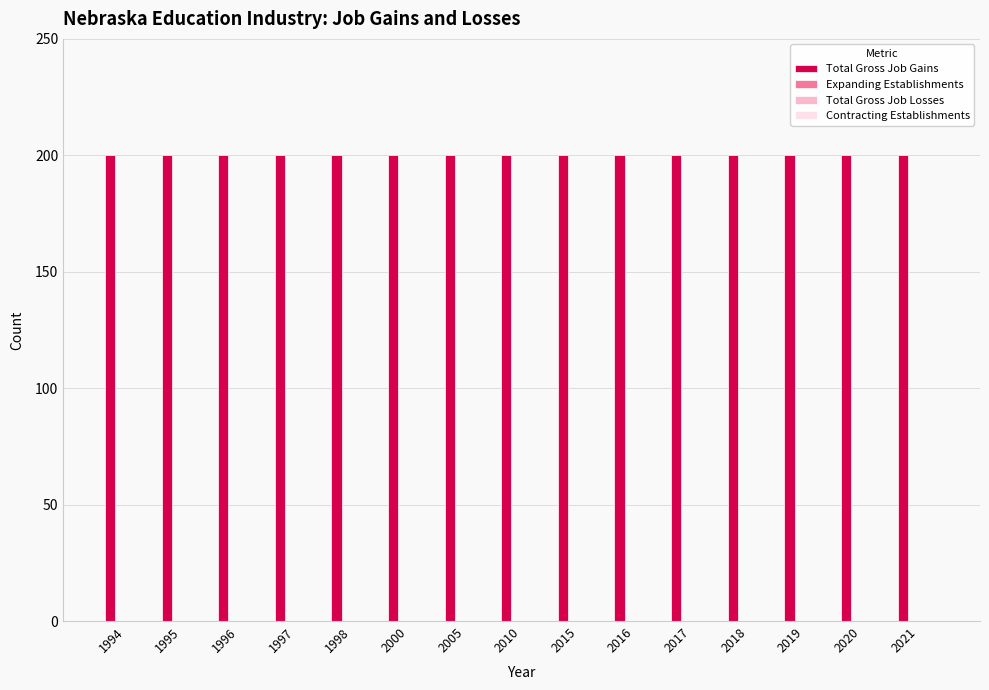

The Expanding Establishments series shows 0 at 1997. True or false?

True